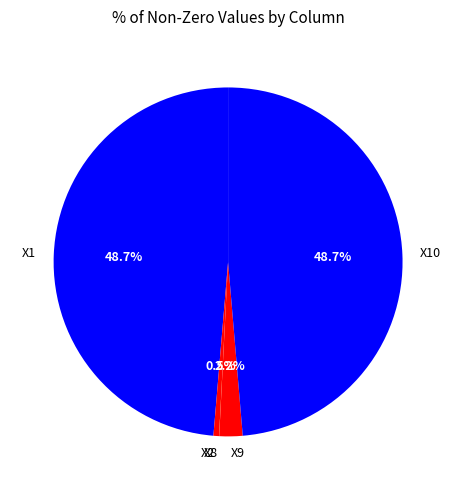

The X1 slice represents 49% of the pie. True or false?

True